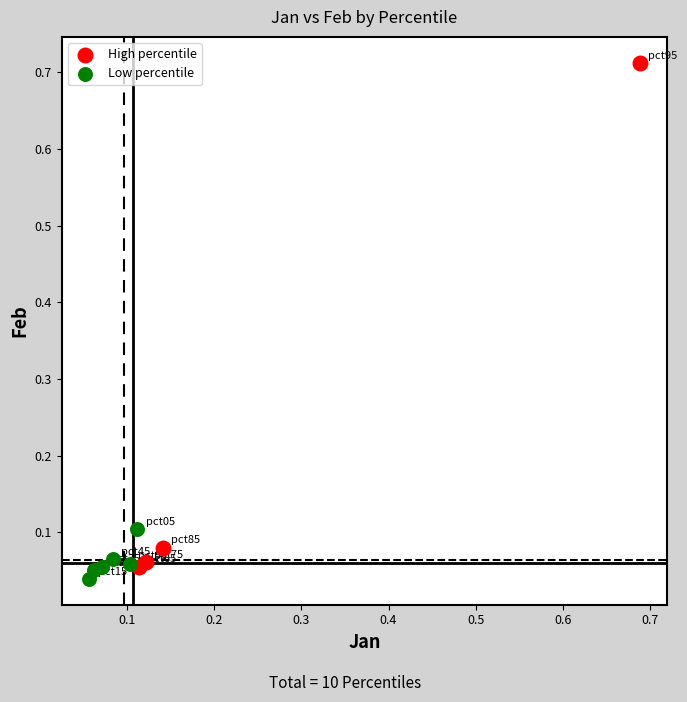

Which series has the widest spread of Y values?

High percentile